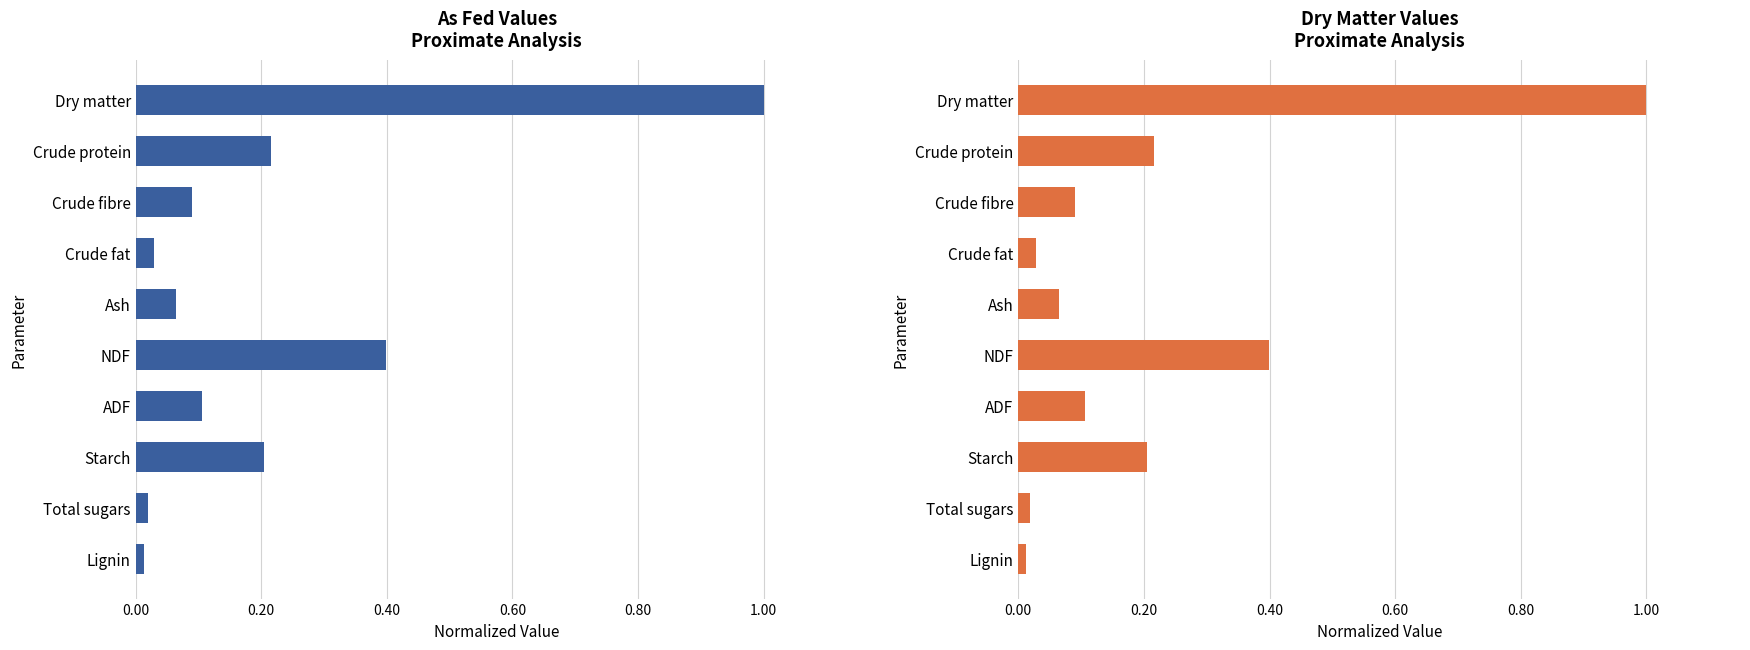

What is the difference between the second highest and minimum values in the As fed series?

0.4